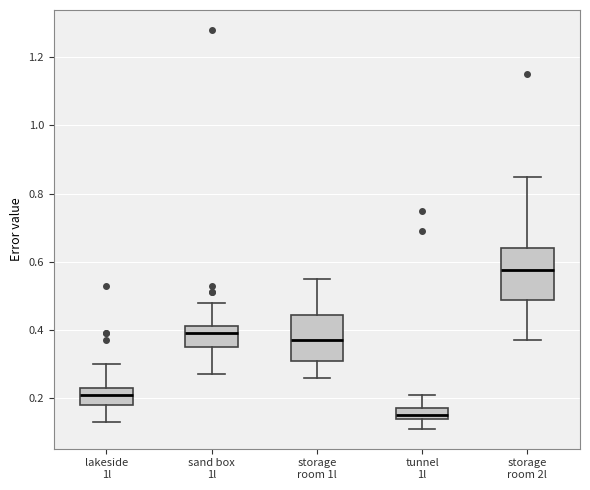

Reading left to right, transcribe this box plot: for each box, give where its median line is, the range the box spans, and where its two whiskers end, as read against the y-axis. The values are not printed on the chart, so give them approximately, as read against the axis.

lakeside 1l: median 0.22, box 0.18 to 0.24, whiskers 0.14 to 0.30
sand box 1l: median 0.40, box 0.36 to 0.42, whiskers 0.28 to 0.48
storage room 1l: median 0.38, box 0.32 to 0.44, whiskers 0.26 to 0.56
tunnel 1l: median 0.16, box 0.14 to 0.18, whiskers 0.12 to 0.22
storage room 2l: median 0.58, box 0.48 to 0.64, whiskers 0.38 to 0.86